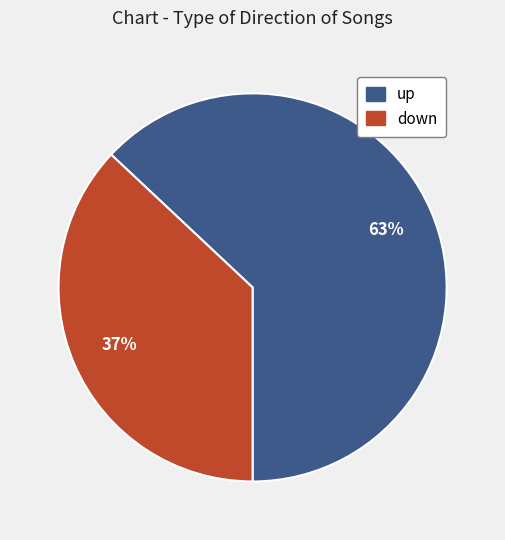

Is it true that down is 23% of the pie?

False